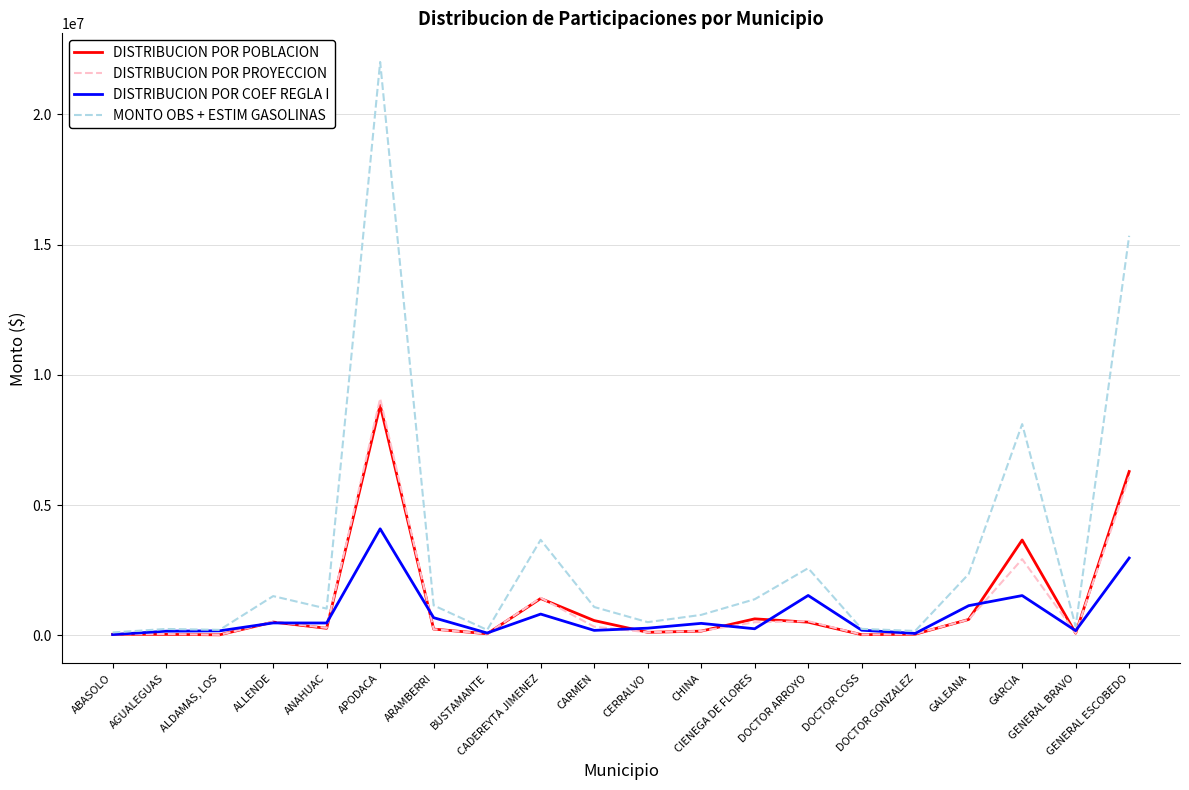

Which series has the largest total across all categories?

MONTO OBS + ESTIM GASOLINAS